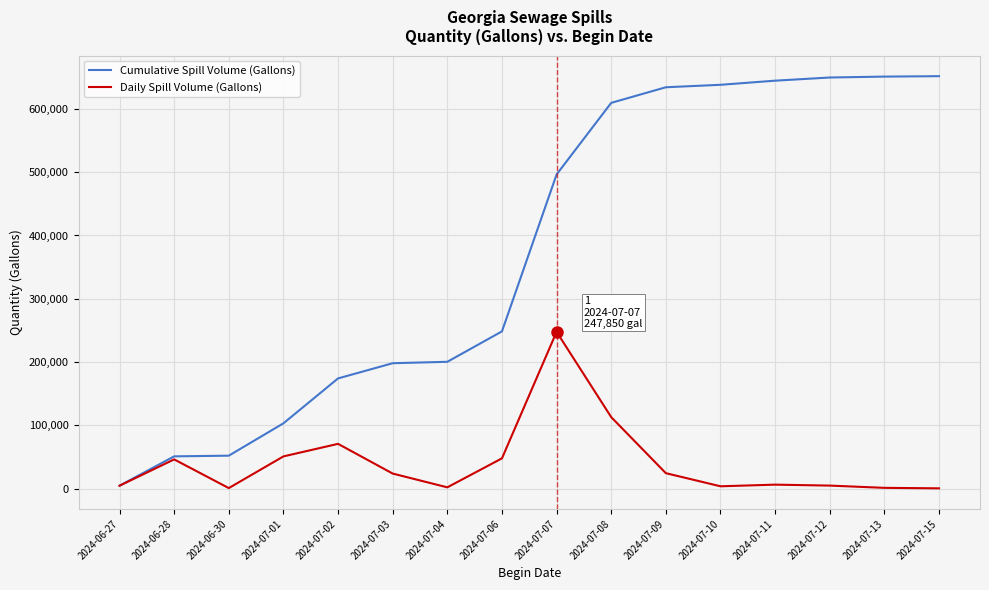

The value of Cumulative Spill Volume (Gallons) at 2024-07-13 is 196476. True or false?

False